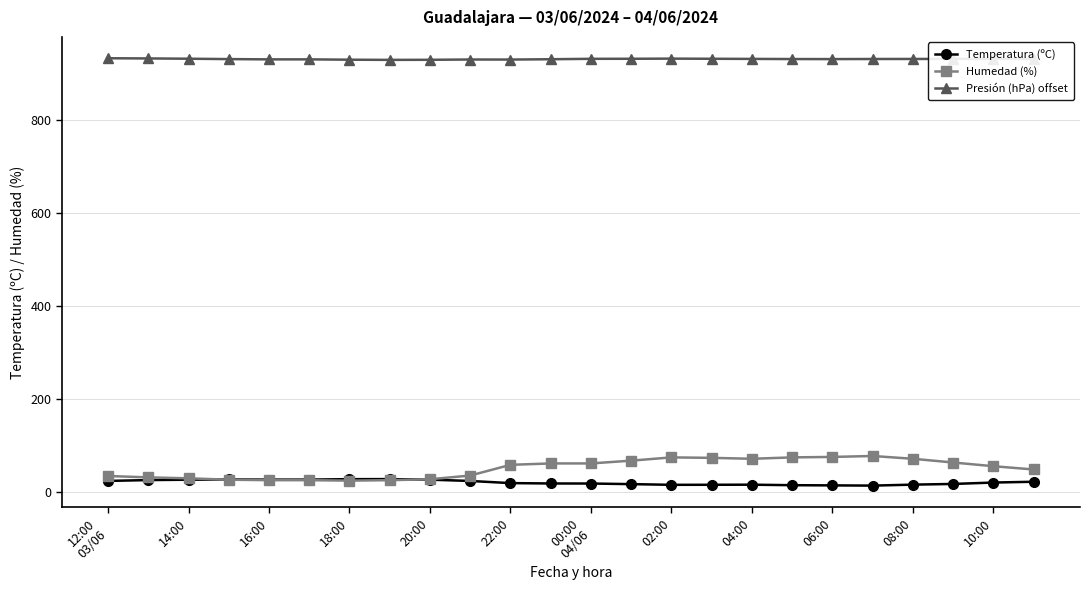

True or false: Presión (hPa) offset has more than 2 interior local peaks.

True